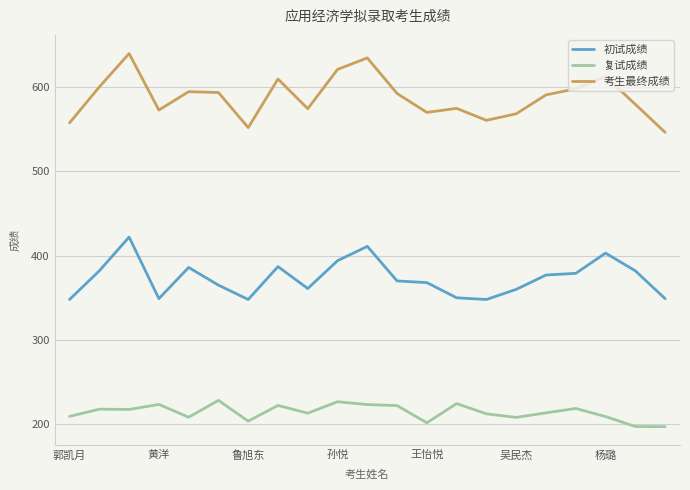

Rank the series by their maximum value, from lowest to highest.

复试成绩, 初试成绩, 考生最终成绩